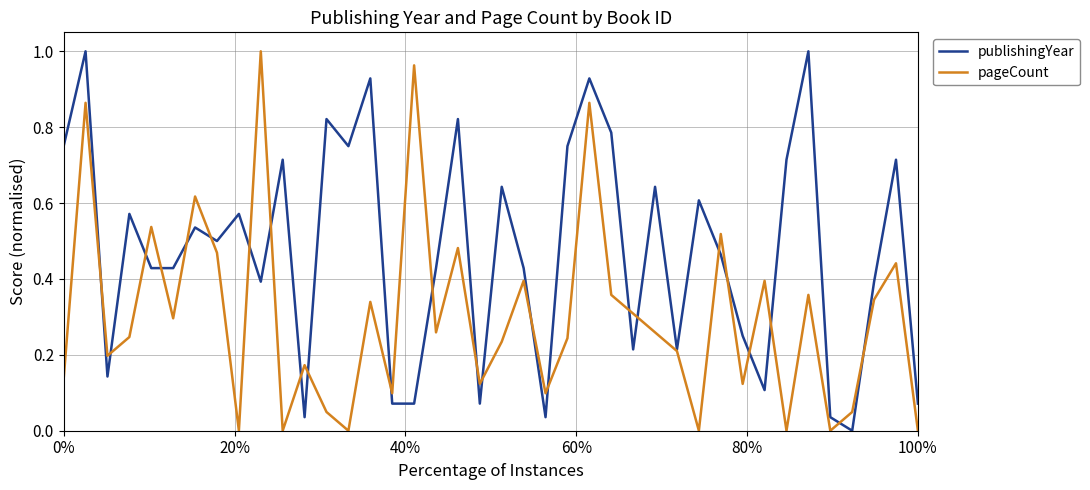

How many series are shown in this chart?

2